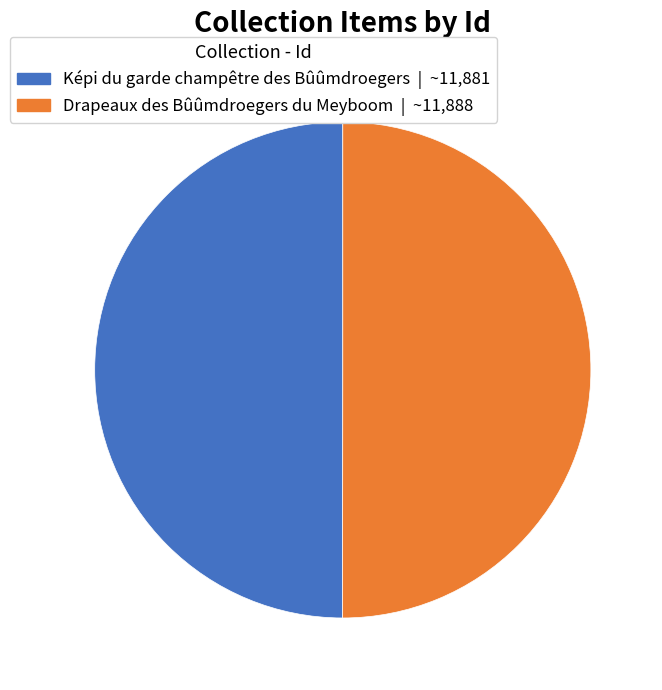

What is the ratio of the value at Képi du garde champêtre des Bûûmdroegers to the value at Drapeaux des Bûûmdroegers du Meyboom?

1.0